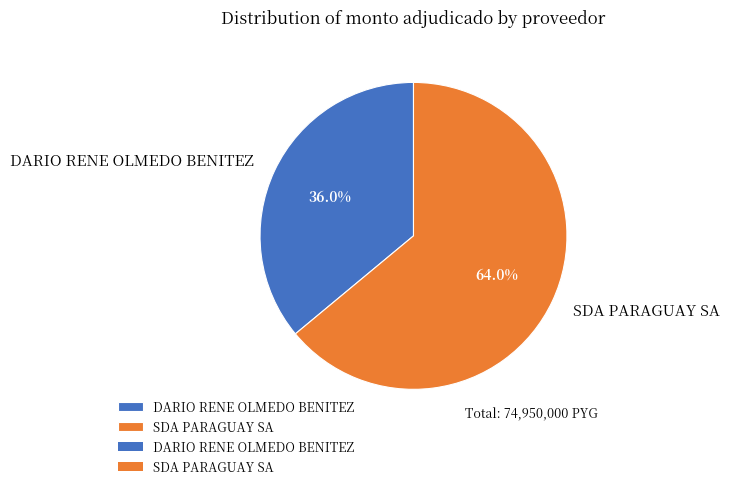

Which has a higher value, DARIO RENE OLMEDO BENITEZ or SDA PARAGUAY SA?

SDA PARAGUAY SA